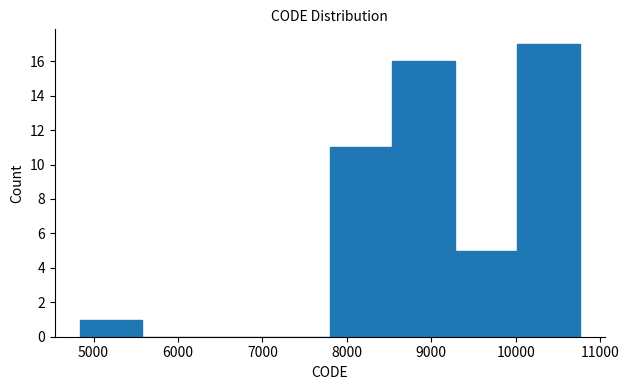

Reading left to right, transcribe this chart: for each bar, give the range it covers on the x-axis and its height. Neither the bar edges nor the heights are printed on the chart, so give them approximately, as read against the axes.

4800 to 5600: 1
5600 to 6300: 0
6300 to 7100: 0
7100 to 7800: 0
7800 to 8500: 11
8500 to 9300: 16
9300 to 10000: 5
10000 to 10800: 17